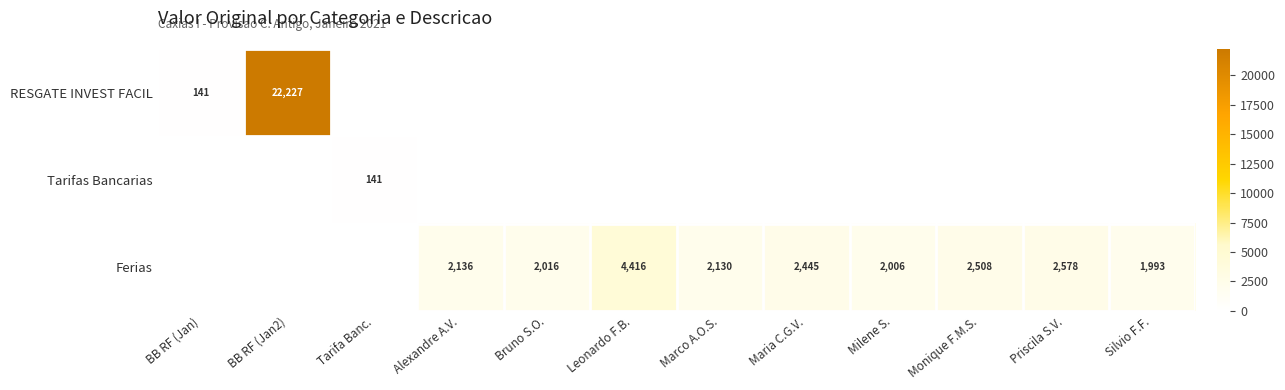

At which category is the sum across all series the highest?

BB RF (Jan2)